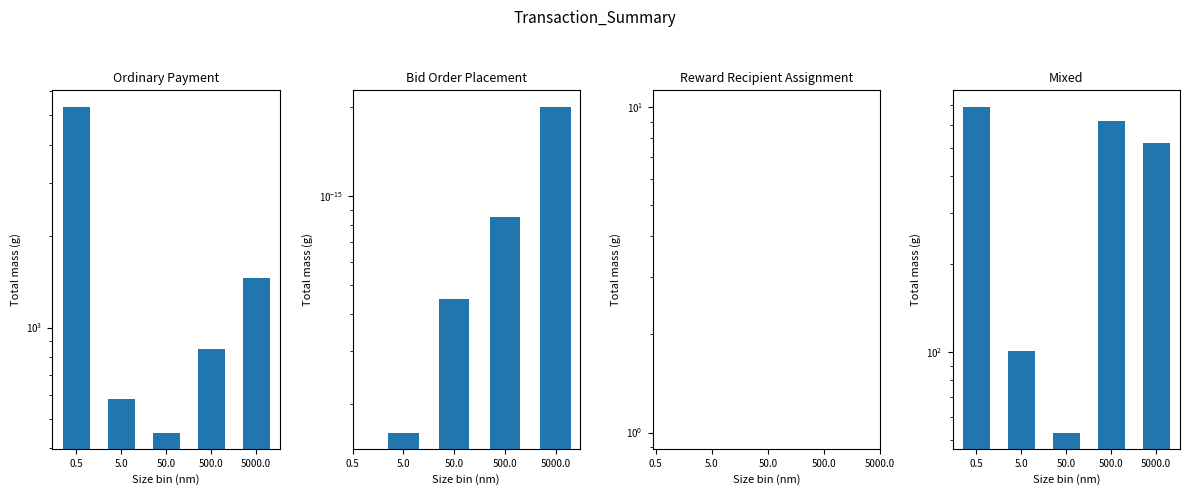

How many bars are there in total?

20